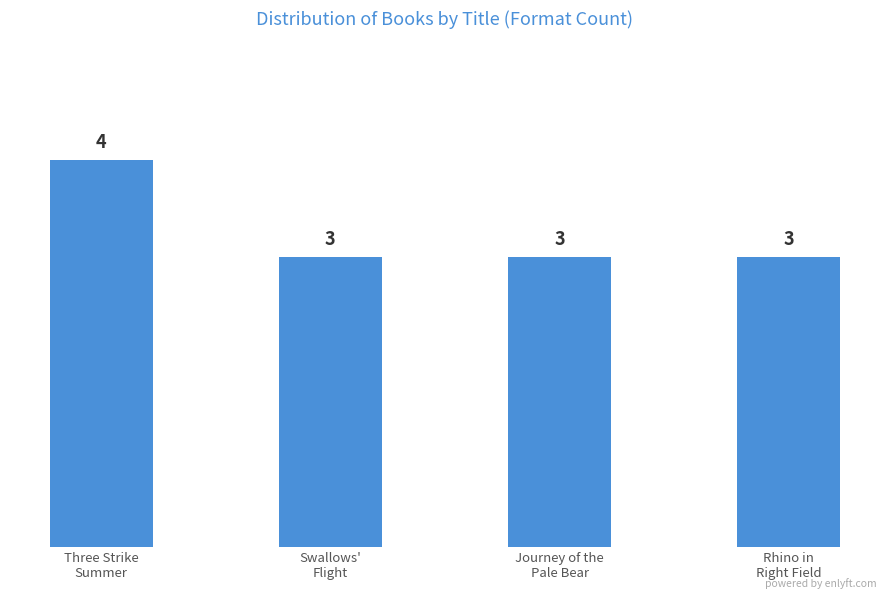

What is the ratio of the value at Journey of the
Pale Bear to the value at Rhino in
Right Field?

1.0